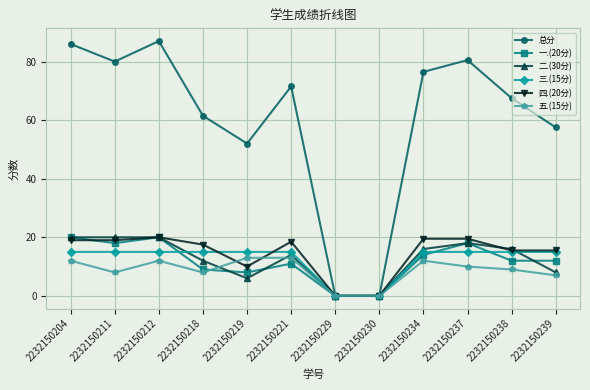

What is the total value across all series at 2232150218?

123.0